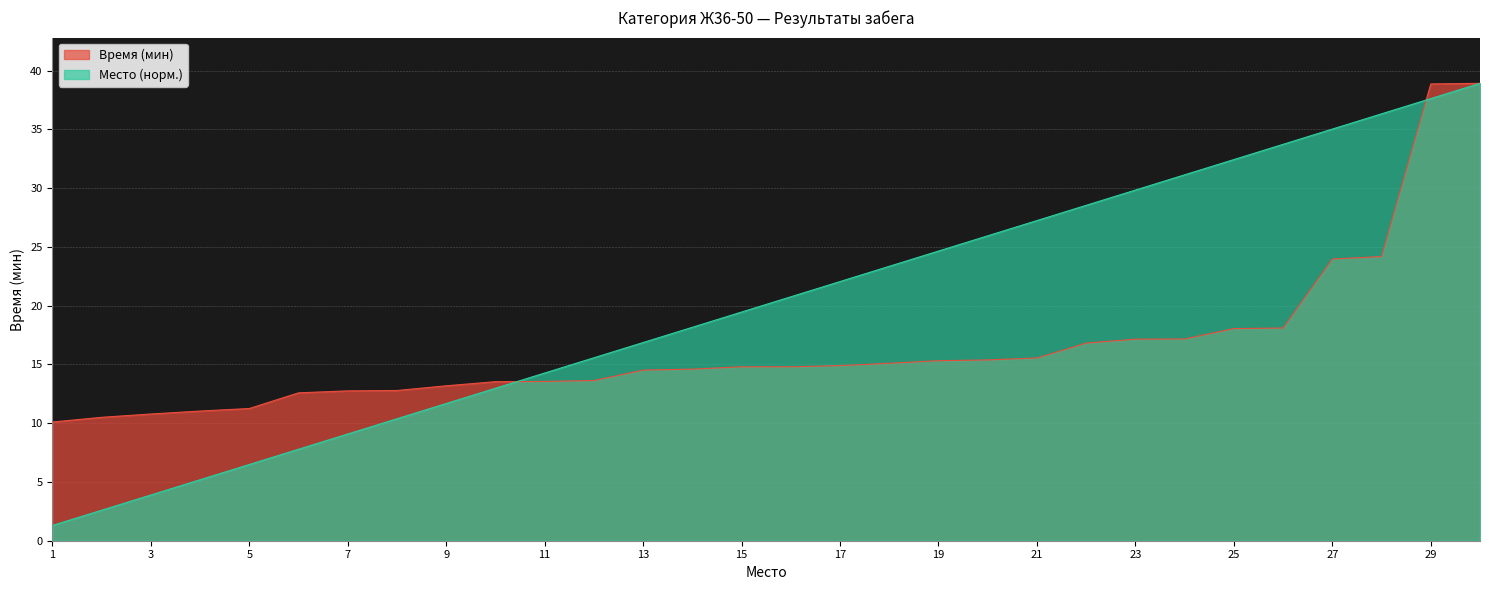

What is the average value of the Место series?

20.1